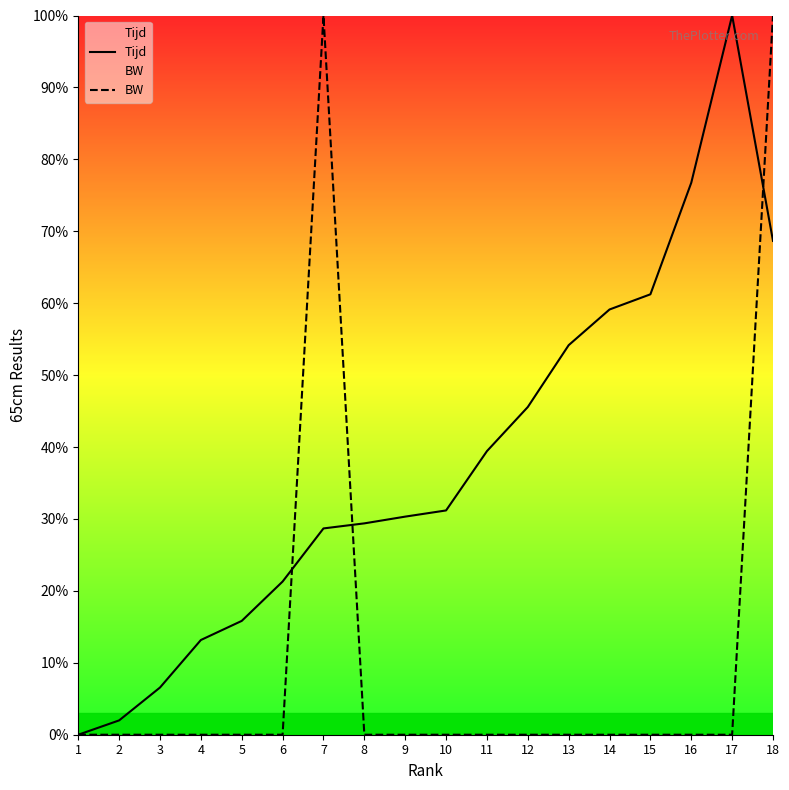

Between 13 and 4, which is larger?

13